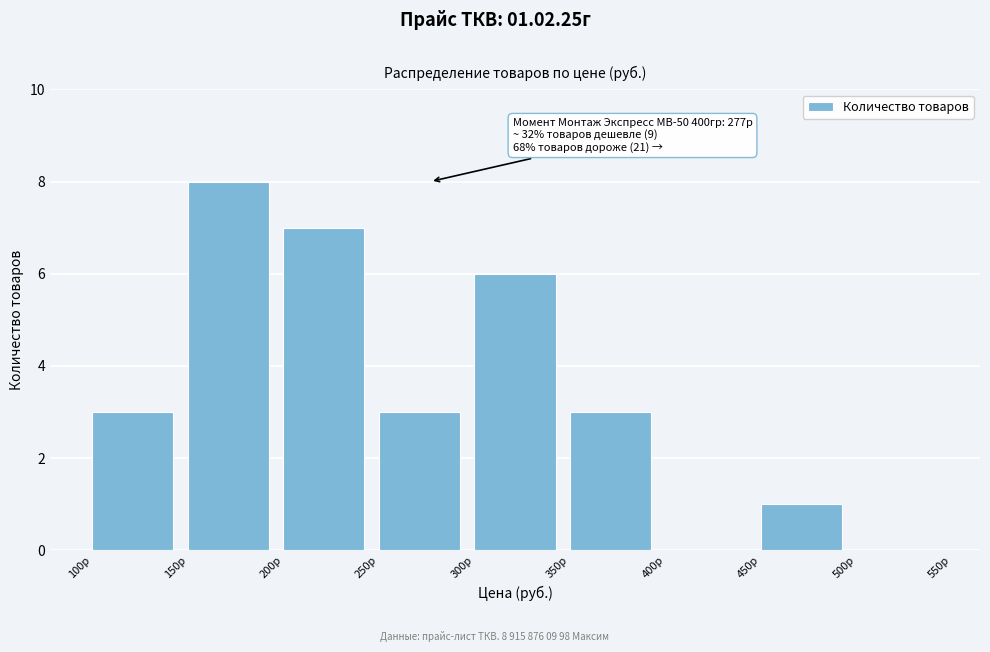

Over which range of the x-axis is the bar tallest?

150 to 200